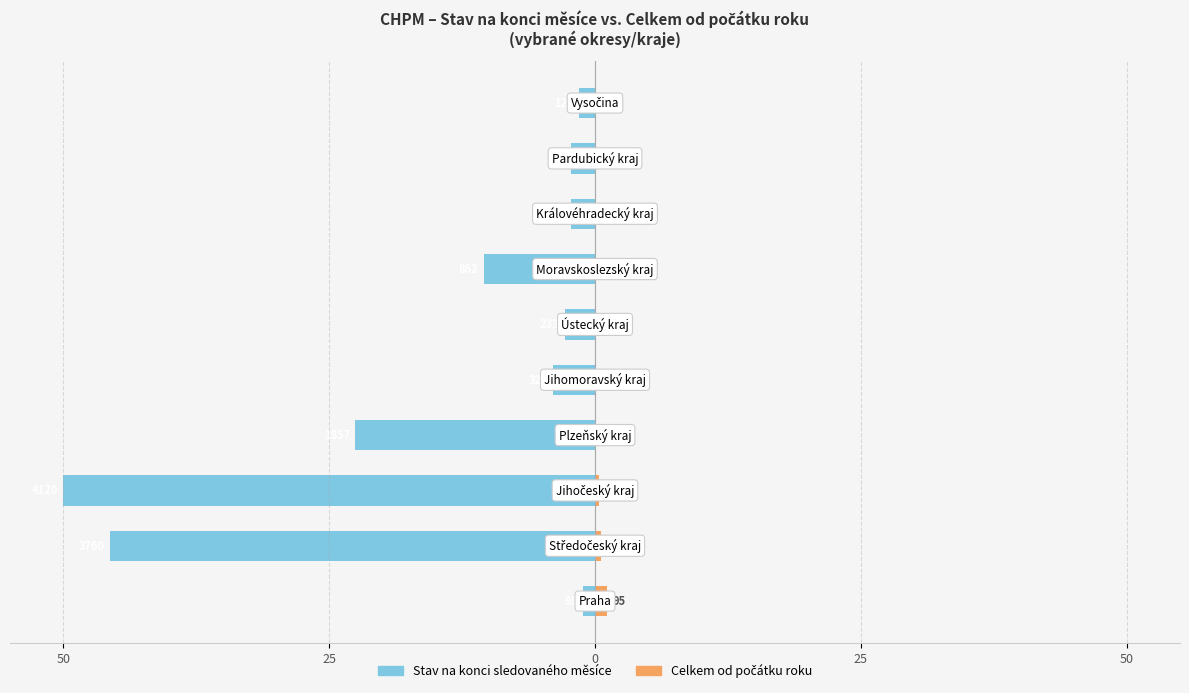

Is it true that Celkem od počátku roku equals 0.0 at 9?

False